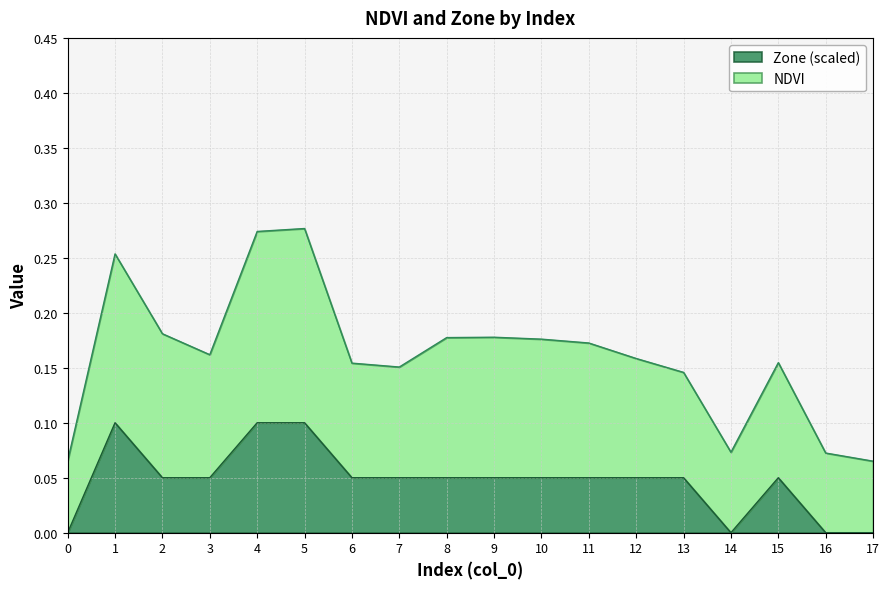

What is the lowest value of the NDVI series?

0.1